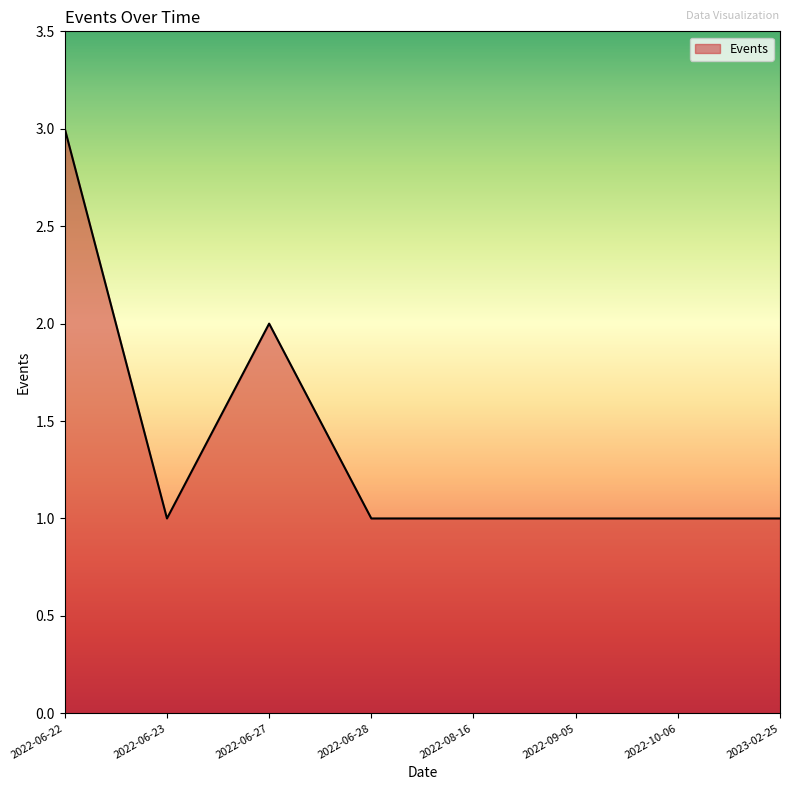

Reading left to right, extract all data points from this chart.

3	1	2	1	1	1	1	1